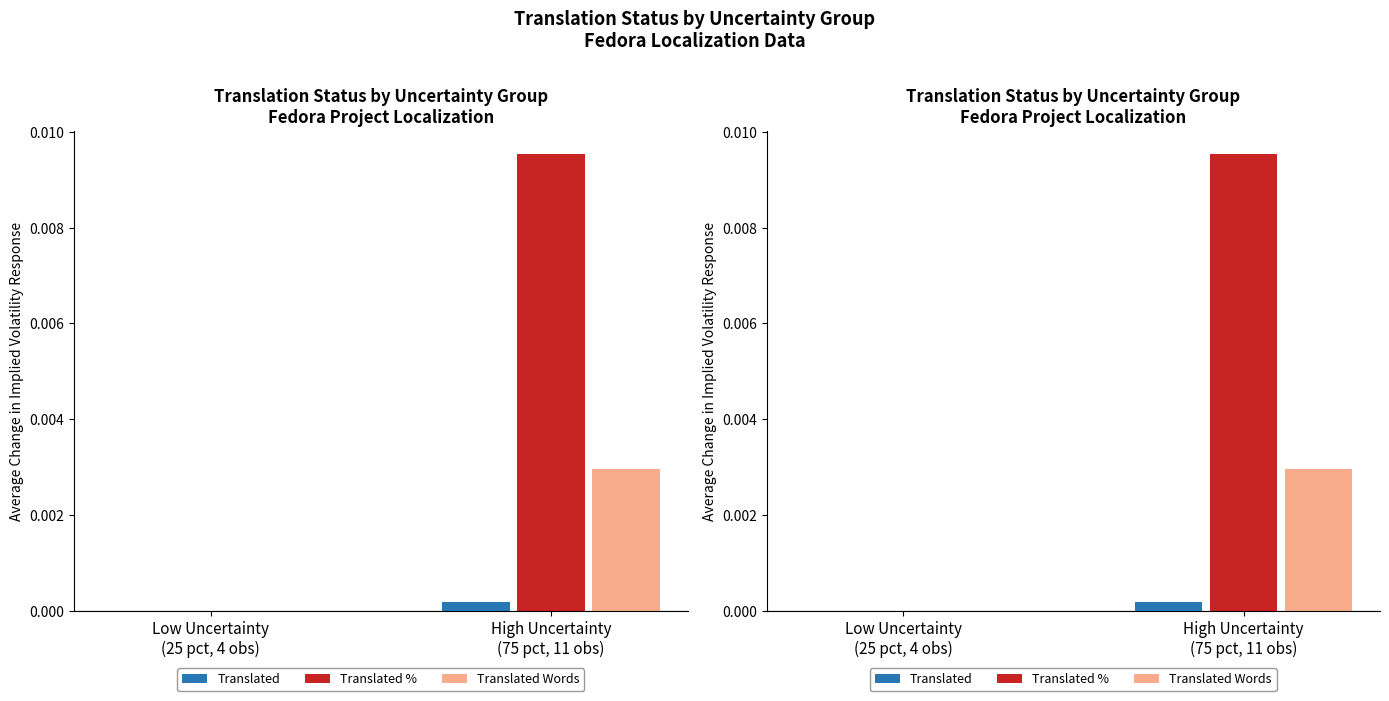

Does the chart contain stacked bars?

No